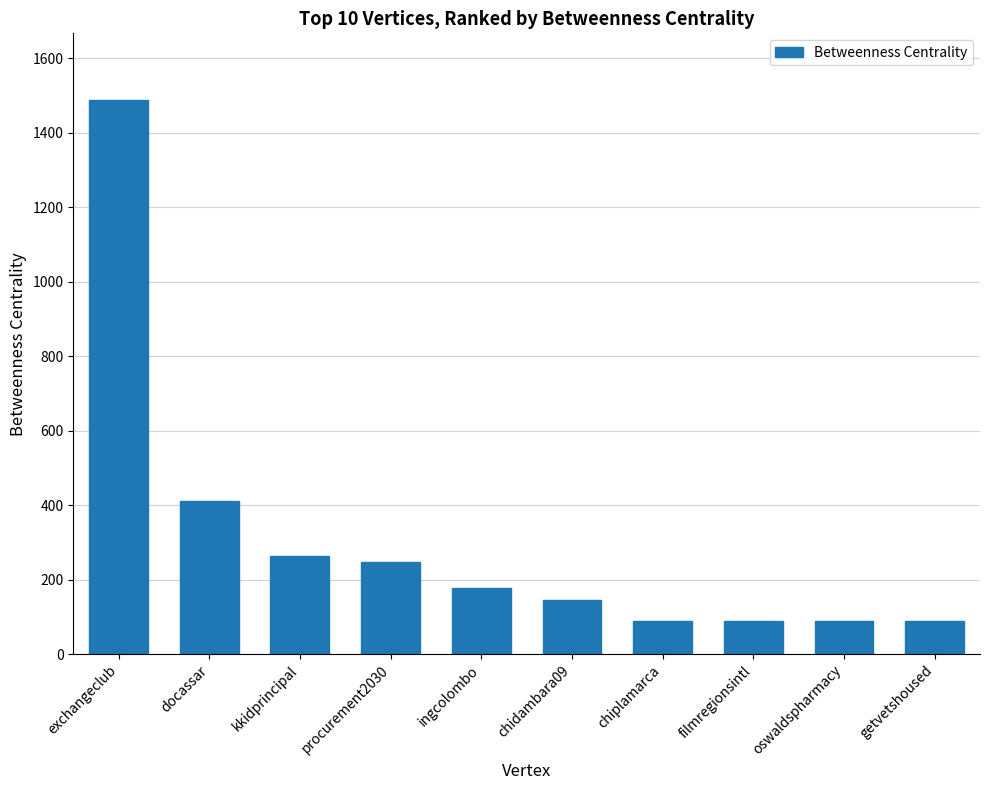

What is the minimum value shown in the chart?

90.0